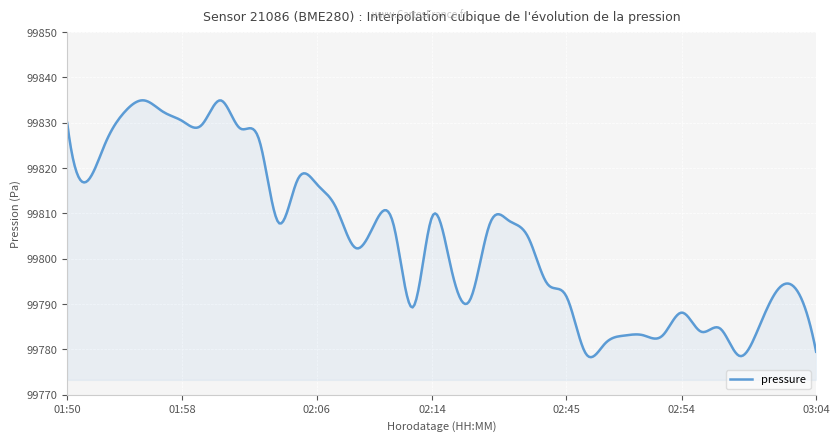

What is the average value?

99804.5